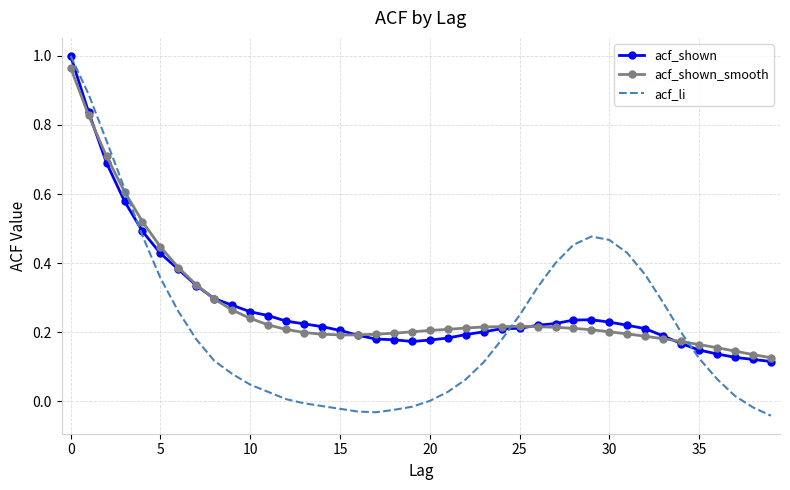

Which series has the widest spread of values?

acf_li